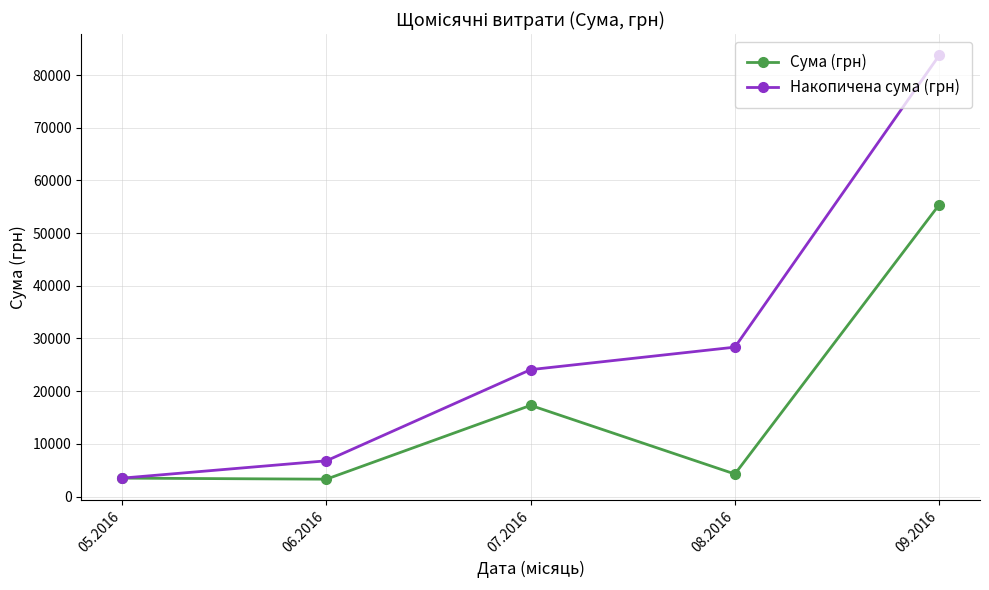

How many lines are shown in the chart?

2